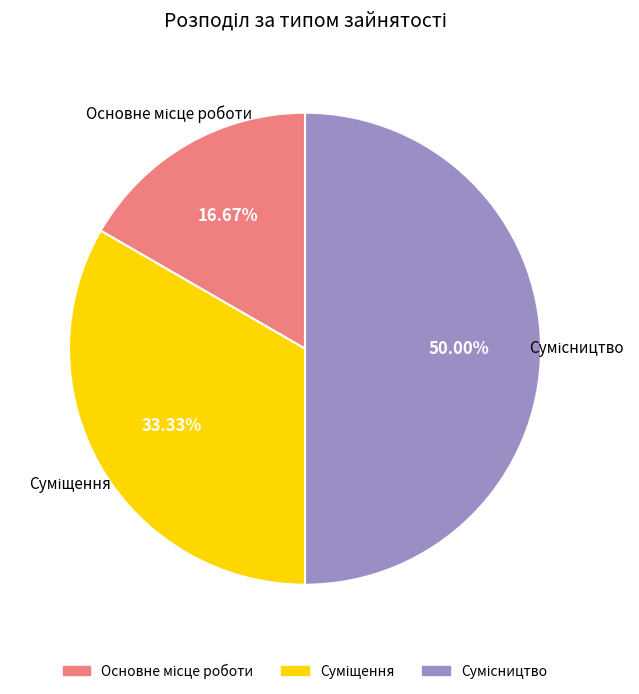

What is the total percentage of Суміщення and Сумісництво?

83.3%